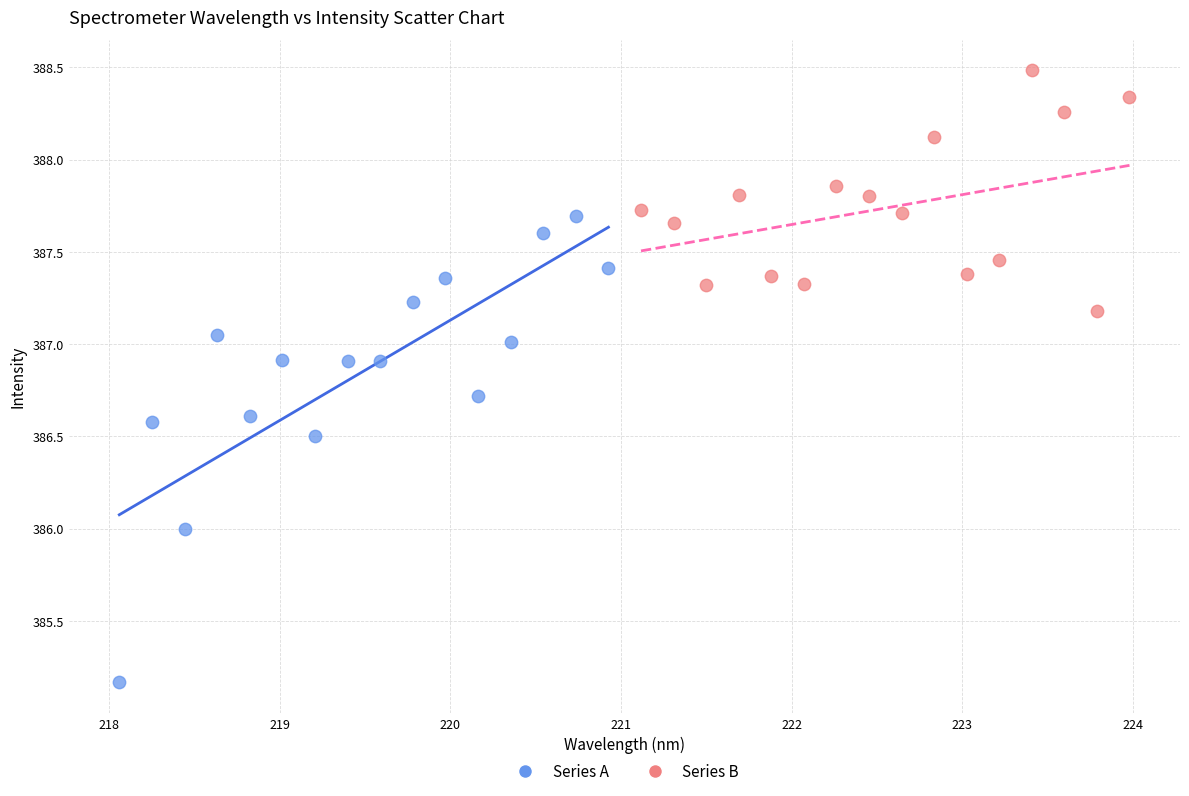

Which series has the largest Y range (max minus min)?

Series A